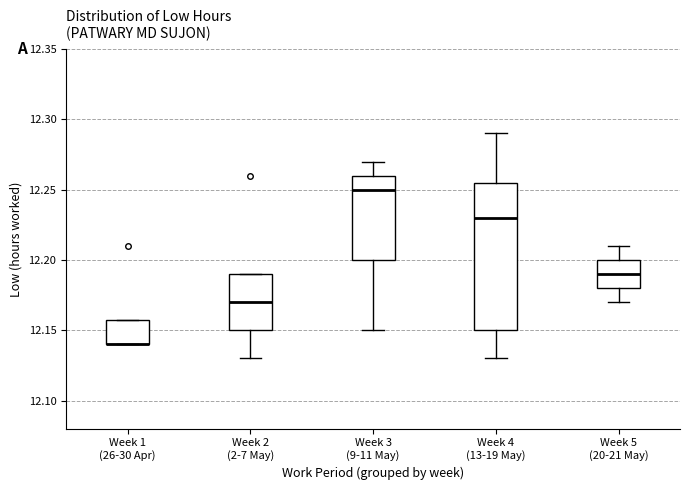

Where does the lower whisker of the box for Week 4 (13-19 May) end on the y-axis? The values are not printed on the chart, so give them approximately, as read against the axis.

12.130